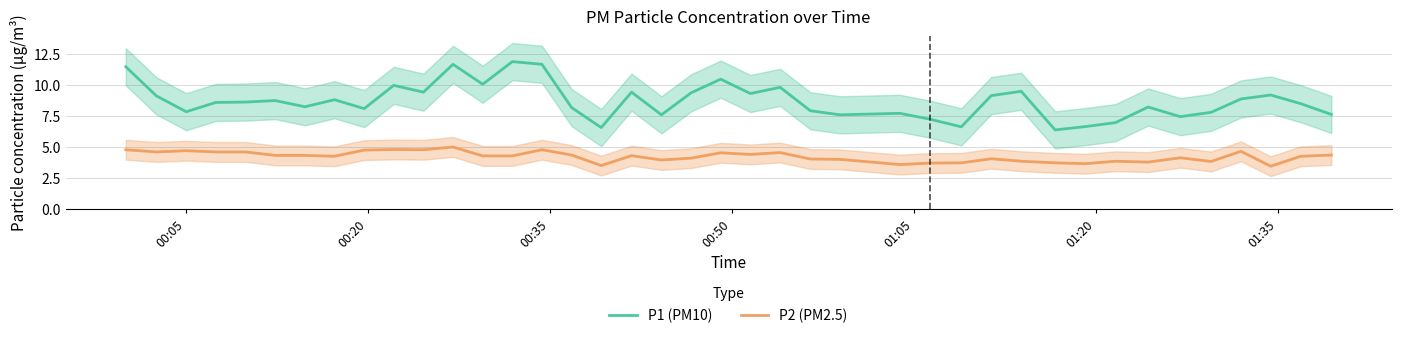

Is it true that P1 equals 15.1 at 38?

False